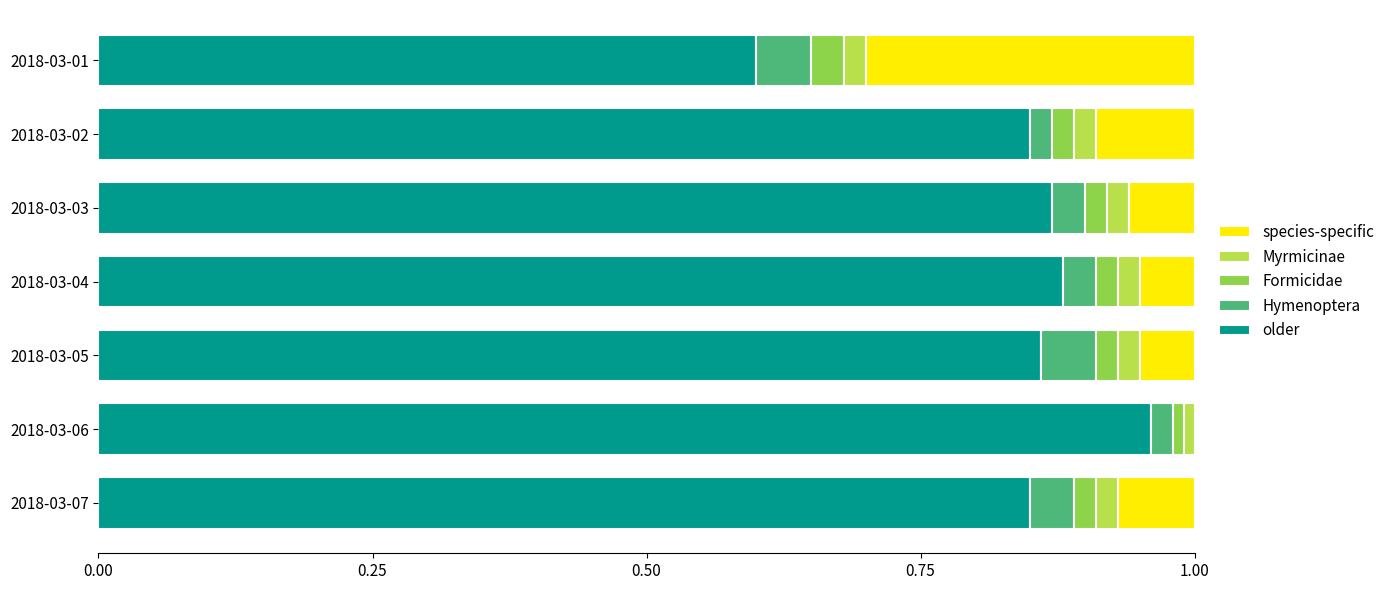

Which category has the highest value in the older series?

2018-03-06